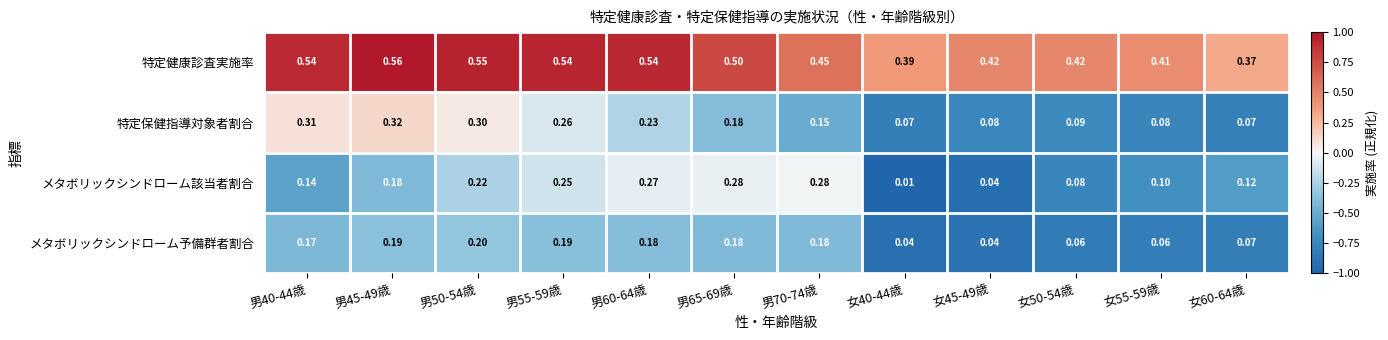

At 男50-54歳, list the series in order from largest to smallest.

特定健康診査実施率, 特定保健指導対象者割合, メタボリックシンドローム該当者割合, メタボリックシンドローム予備群者割合